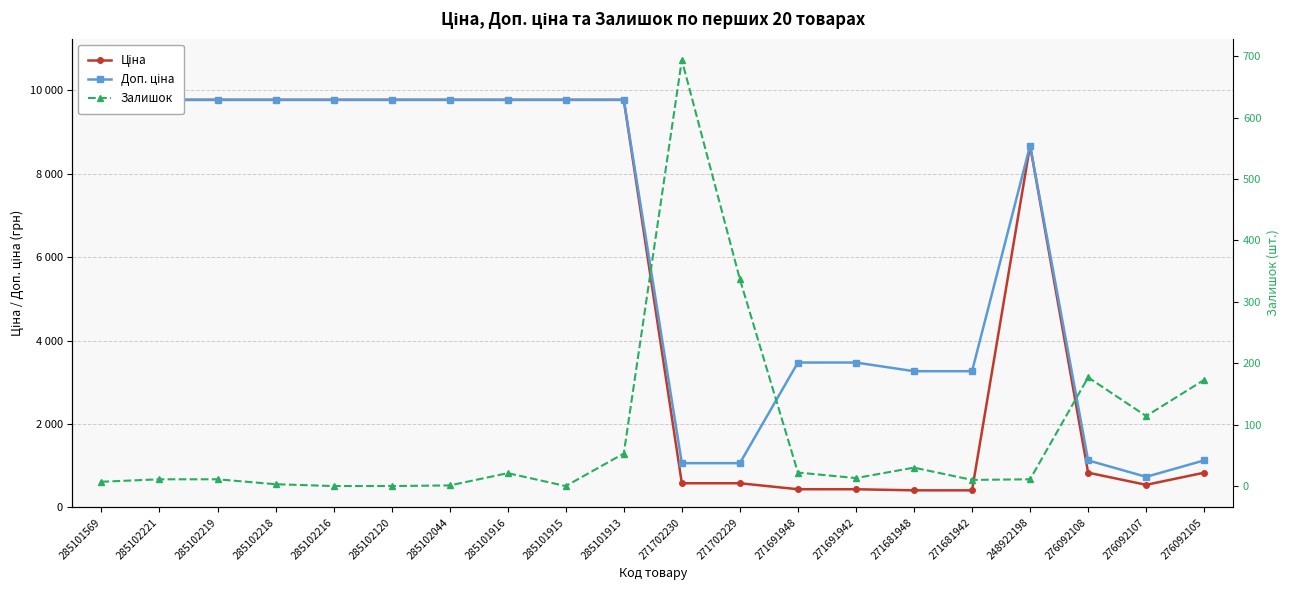

Is this an area chart (filled region under the line)?

No